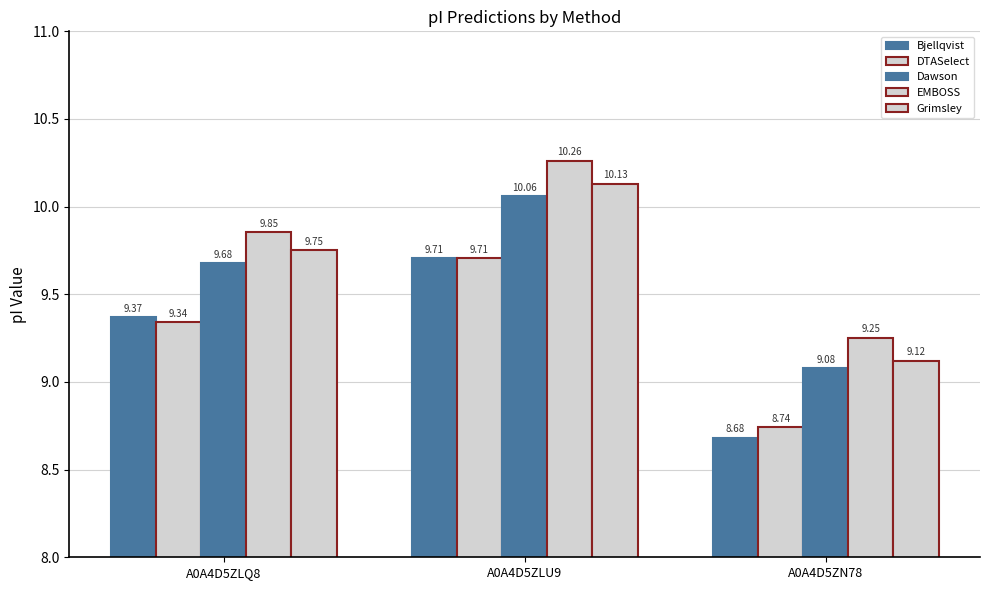

How many data points in Bjellqvist are less than 9?

1